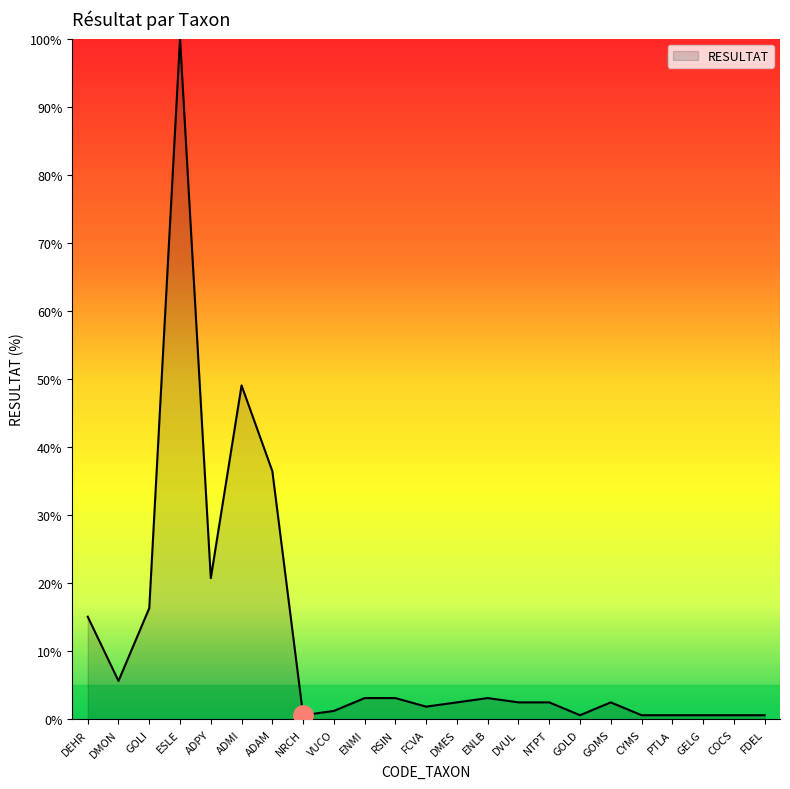

What is the difference between the maximum and minimum values?

99.4